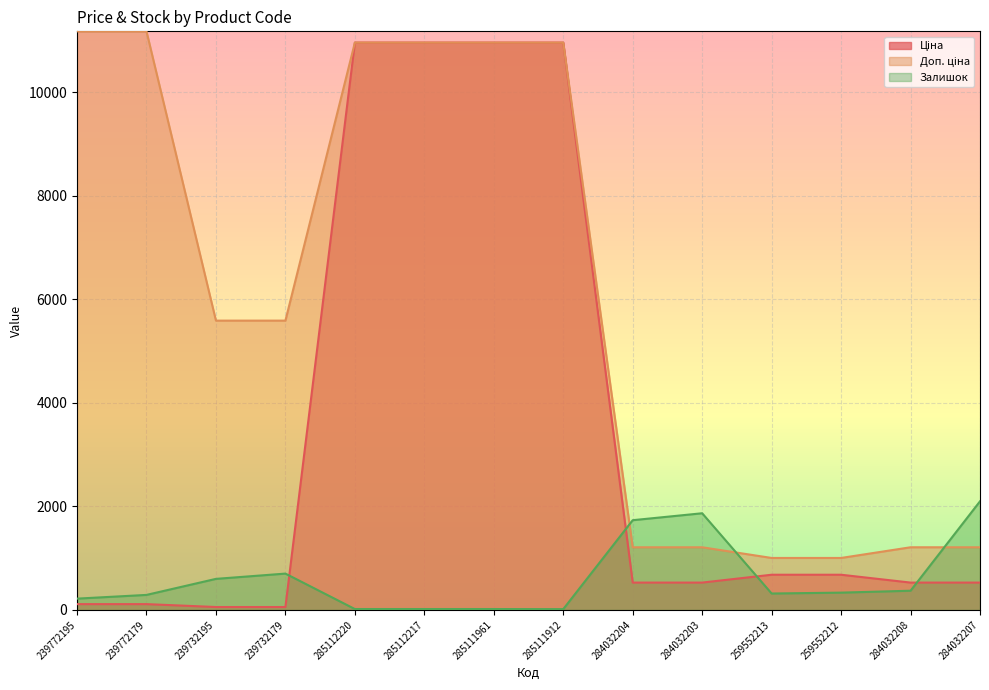

Which category has the lowest value across all series?

285111912